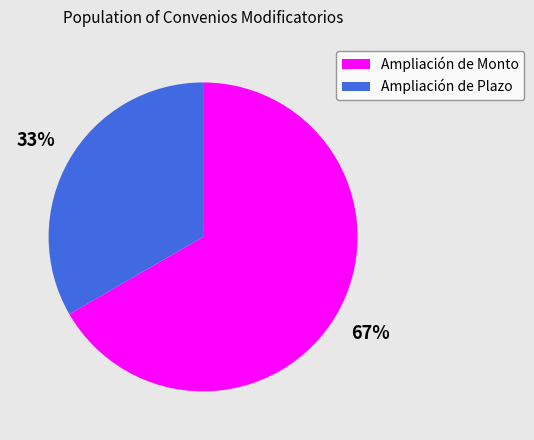

Rank the categories by value from highest to lowest.

Ampliación de Monto, Ampliación de Plazo